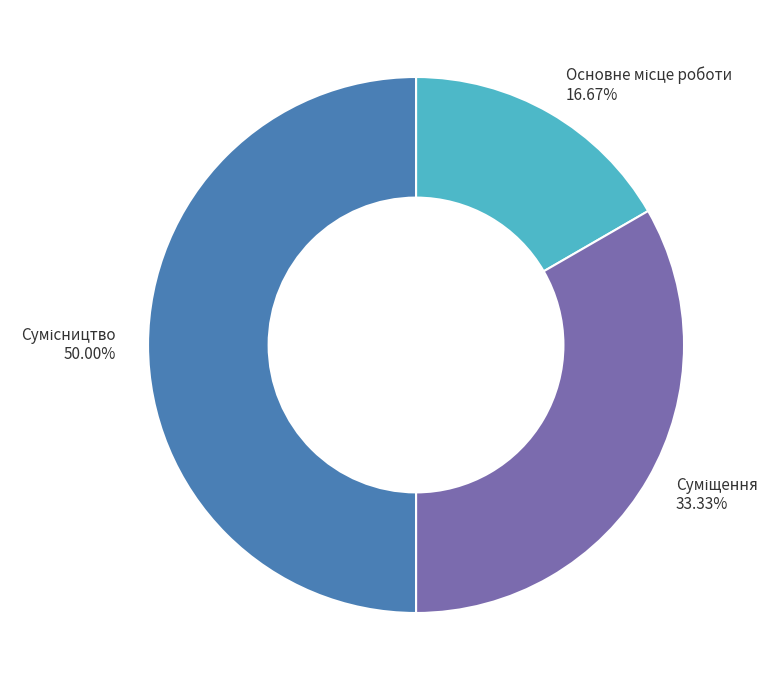

Which category has the biggest portion of the pie?

Сумісництво